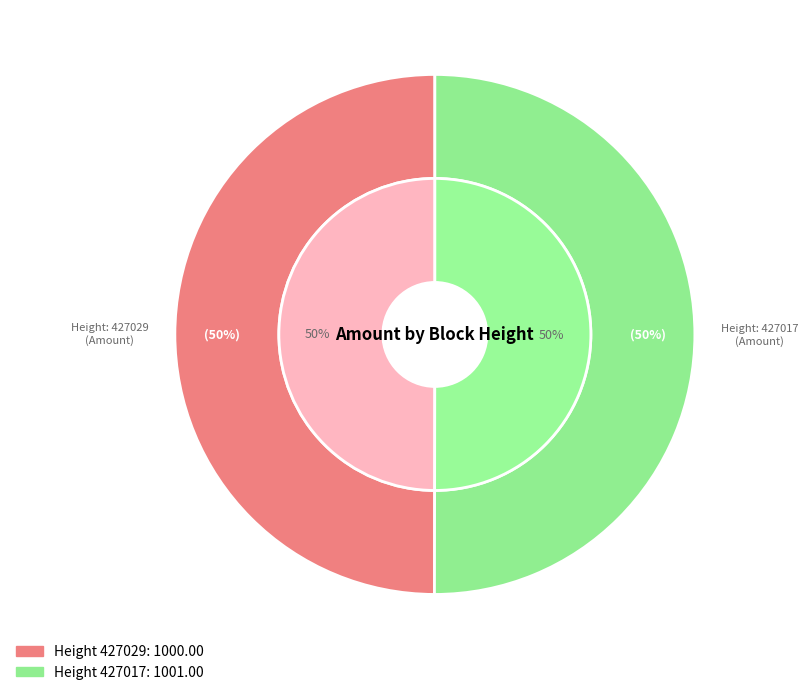

Count the number of slices in the pie.

2